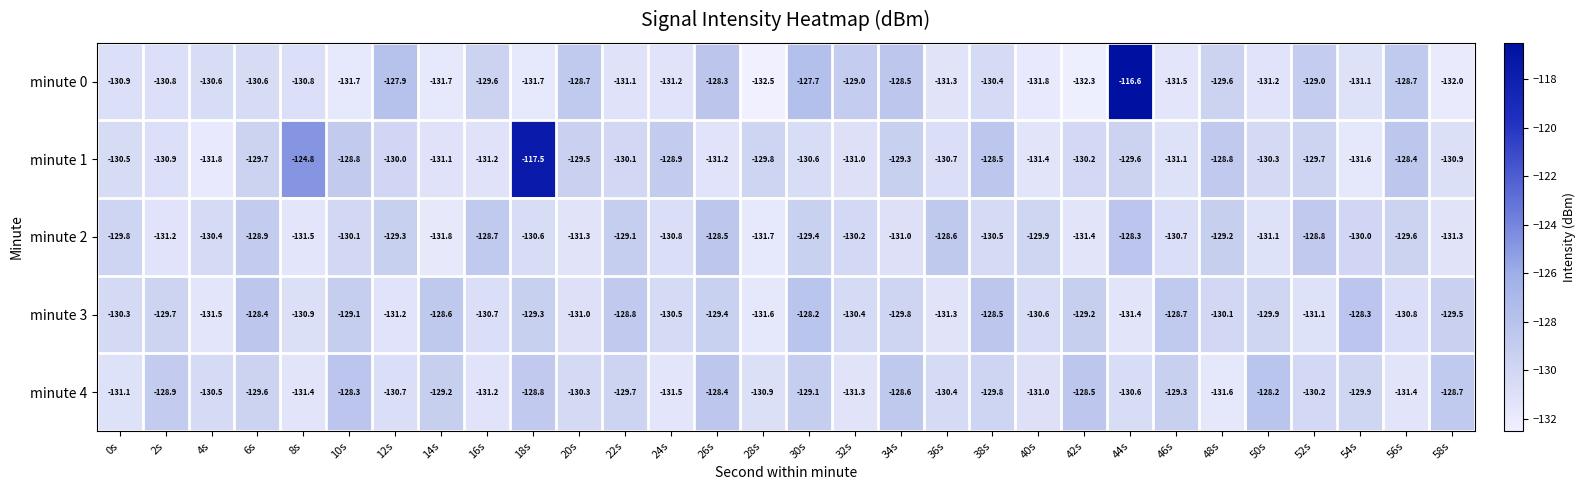

At which category is the sum across all series the highest?

44s